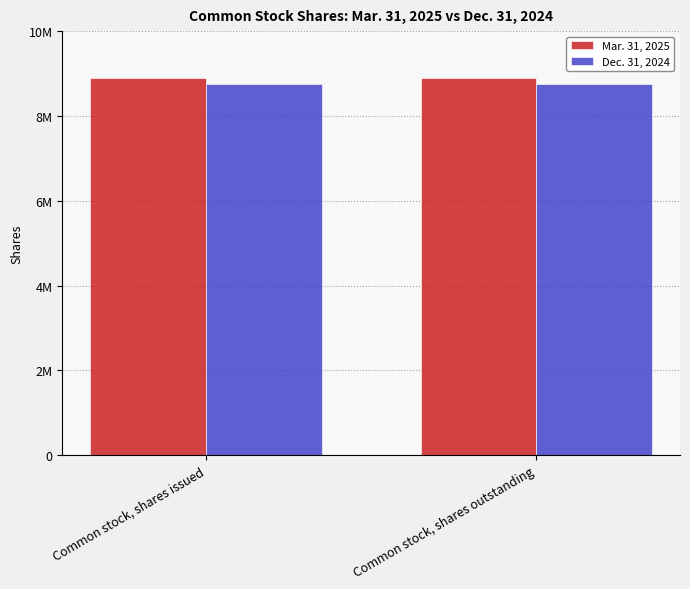

Rank the series at Common stock, shares outstanding from lowest to highest value.

Dec. 31, 2024, Mar. 31, 2025